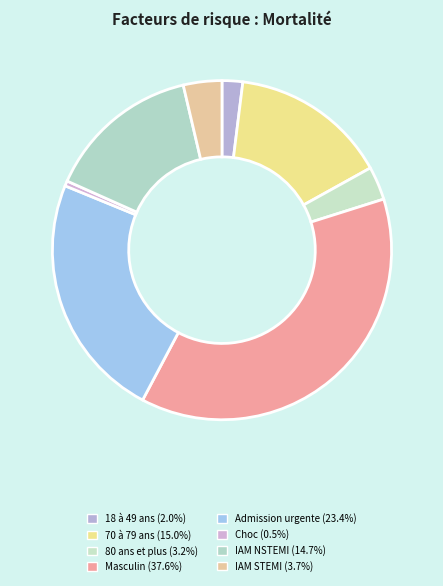

Which slice is the smallest?

Choc